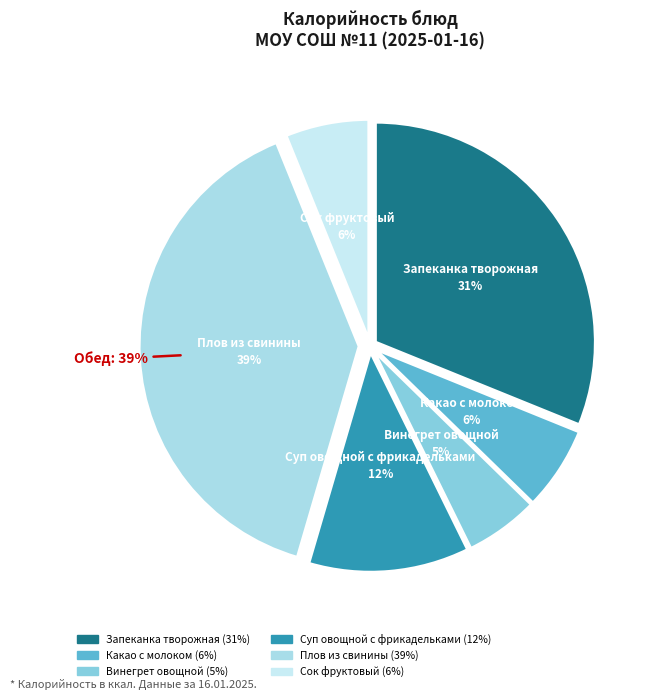

The Плов из свинины slice represents 28% of the pie. True or false?

False